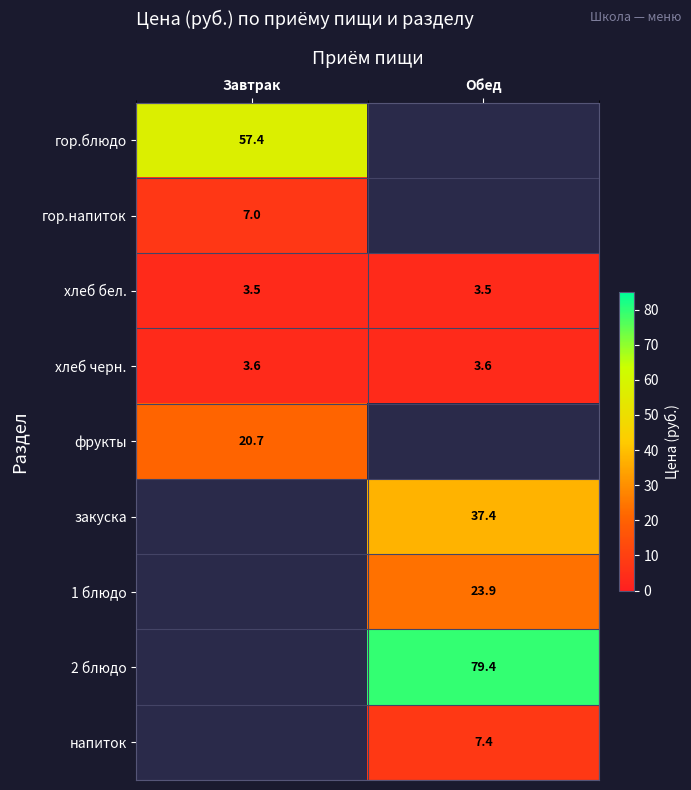

At which category does the chart reach its minimum across all series?

Завтрак